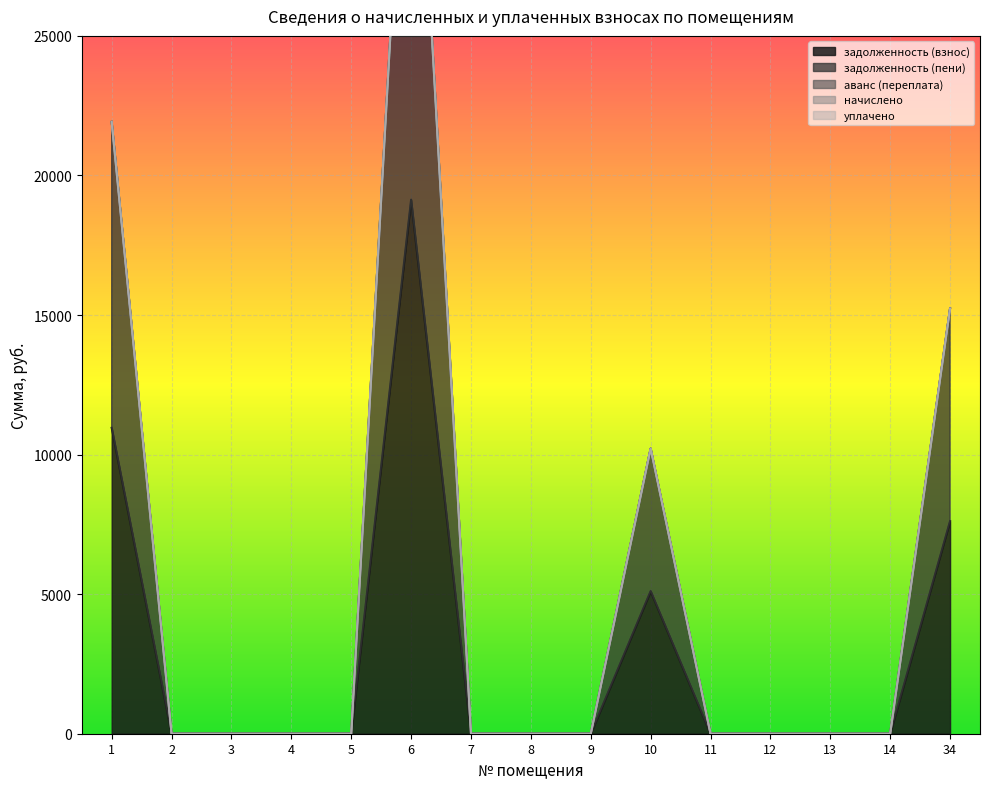

True or false: задолженность (взнос) and начислено cross at least once.

False